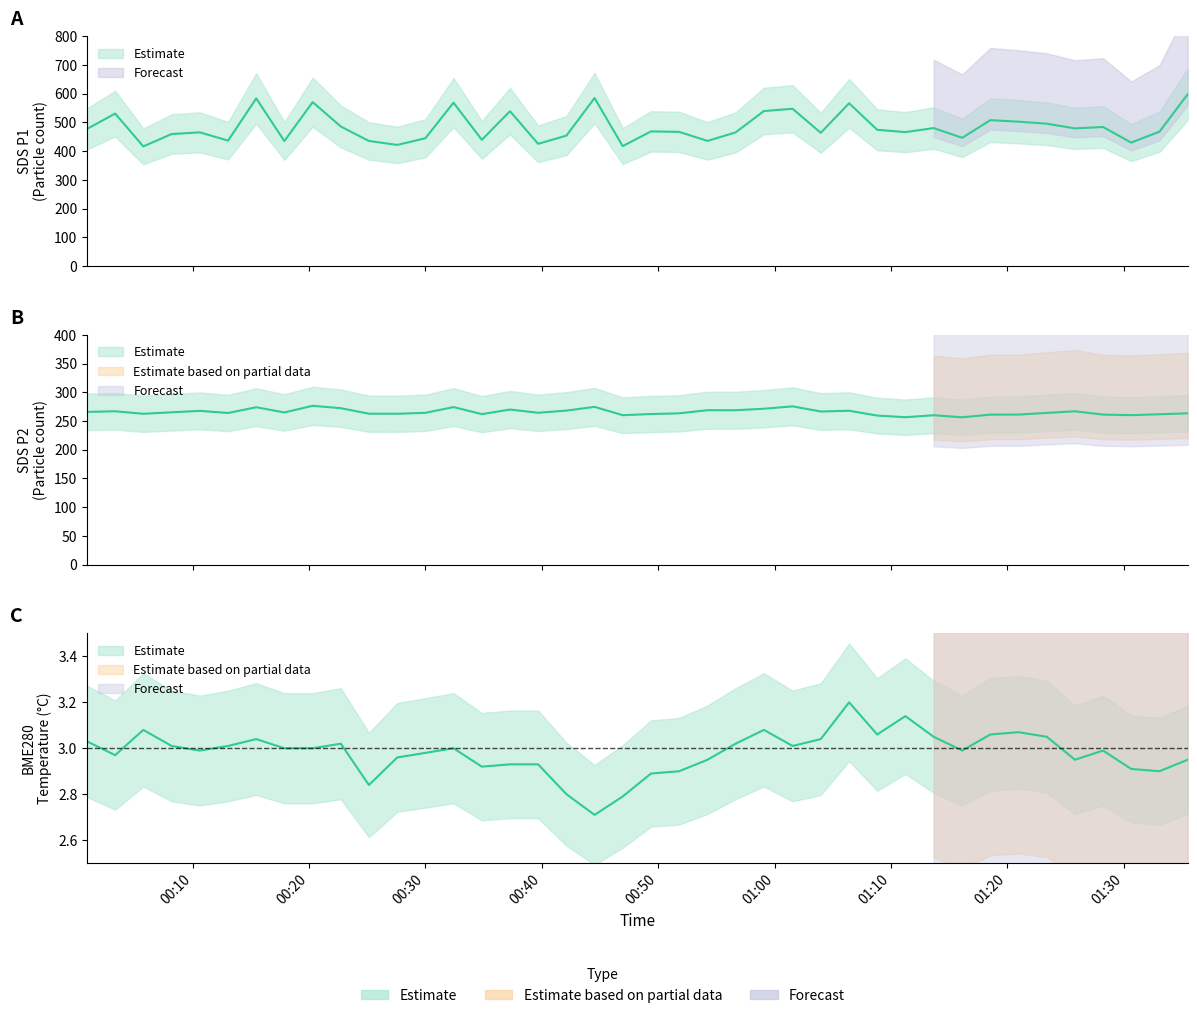

True or false: BME280_temperature and SDS_P2 intersect in this chart.

False